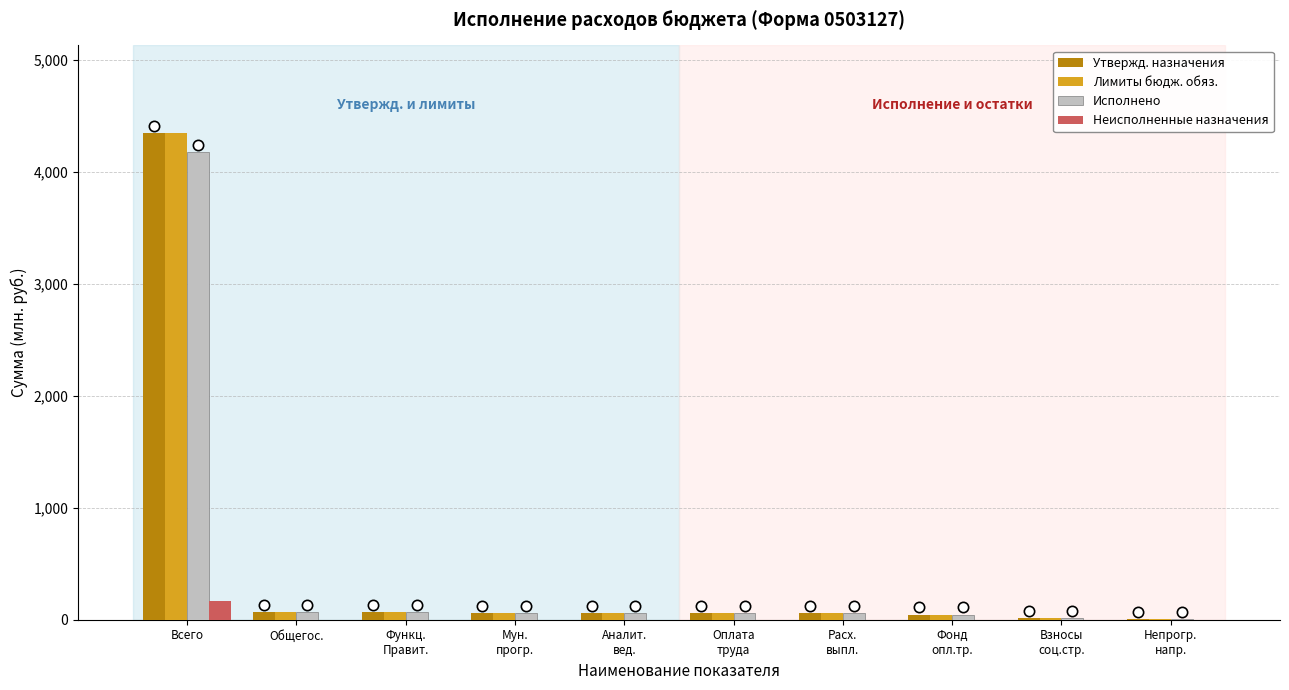

At which category is the sum across all series the highest?

Всего